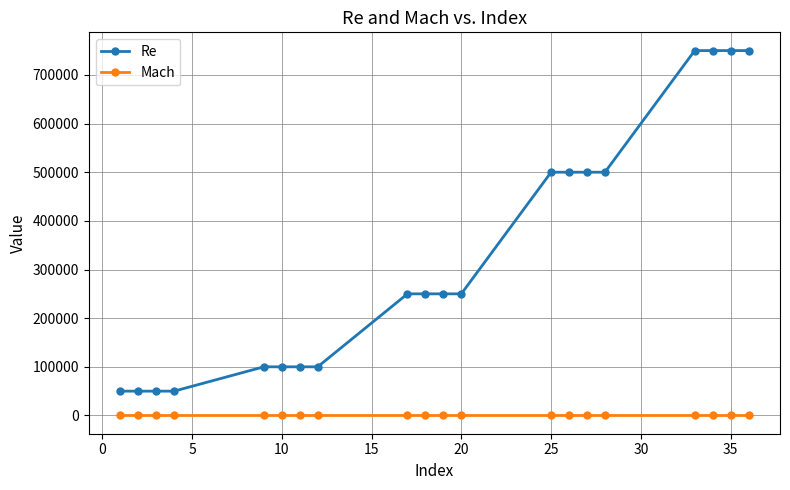

How many lines are shown in the chart?

2